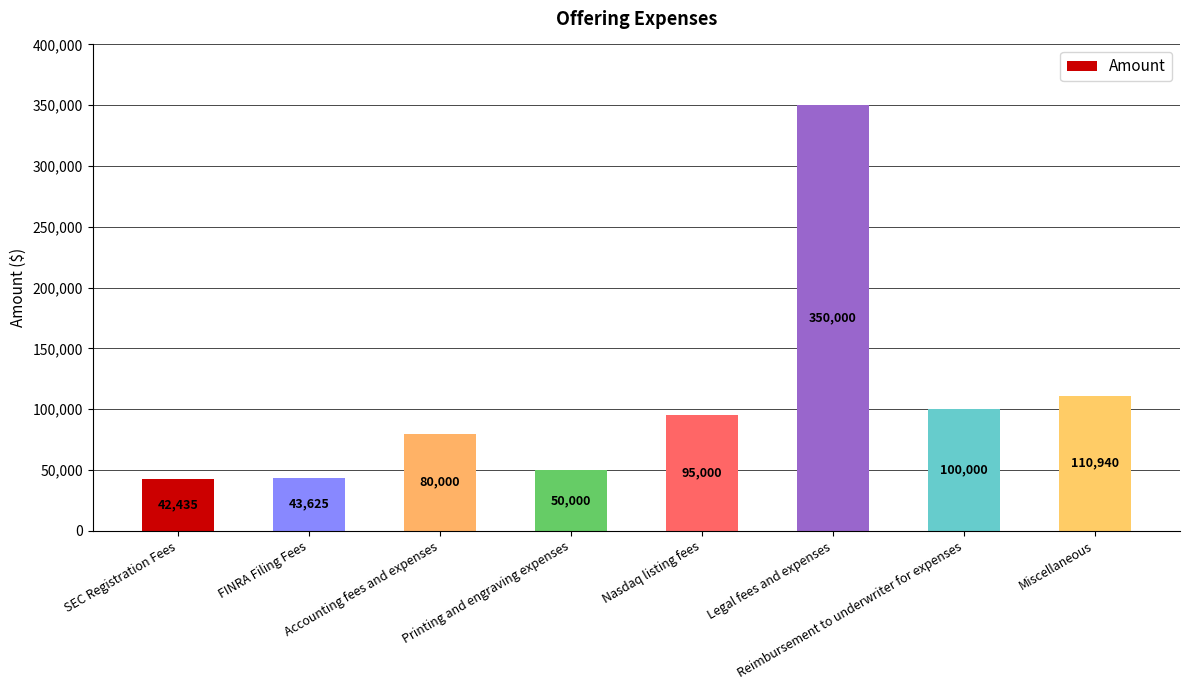

Are the bars horizontal?

No